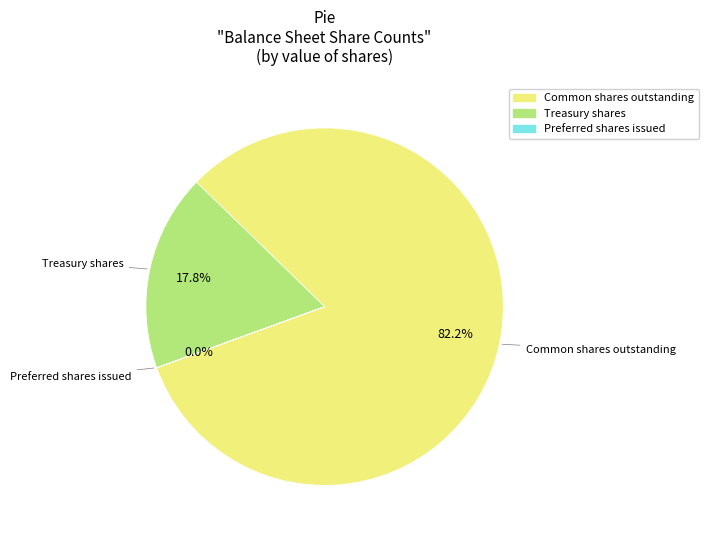

Which slice represents more than half of the pie?

Common shares outstanding